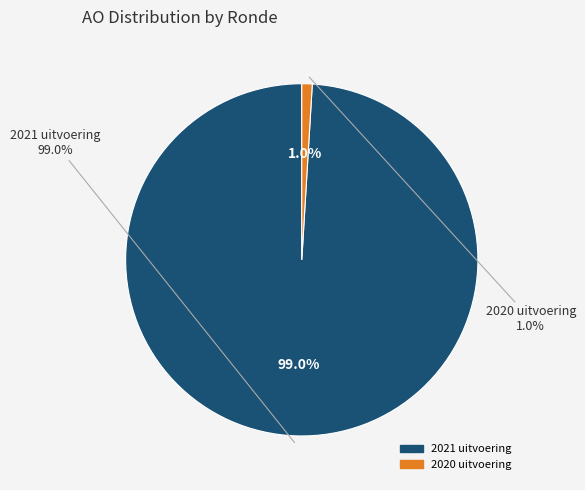

Which slice is the largest?

2021 uitvoering